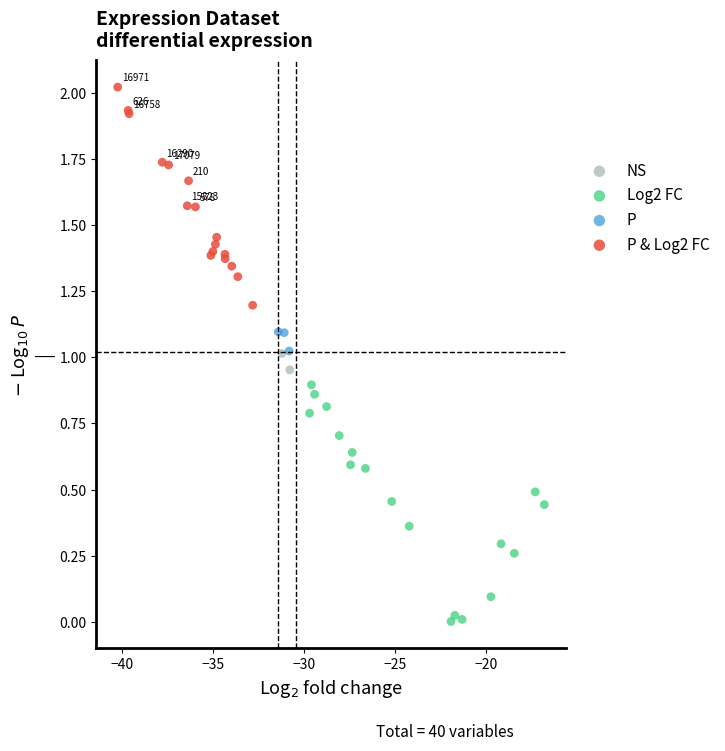

Which series reaches the minimum Y coordinate?

Log2 FC